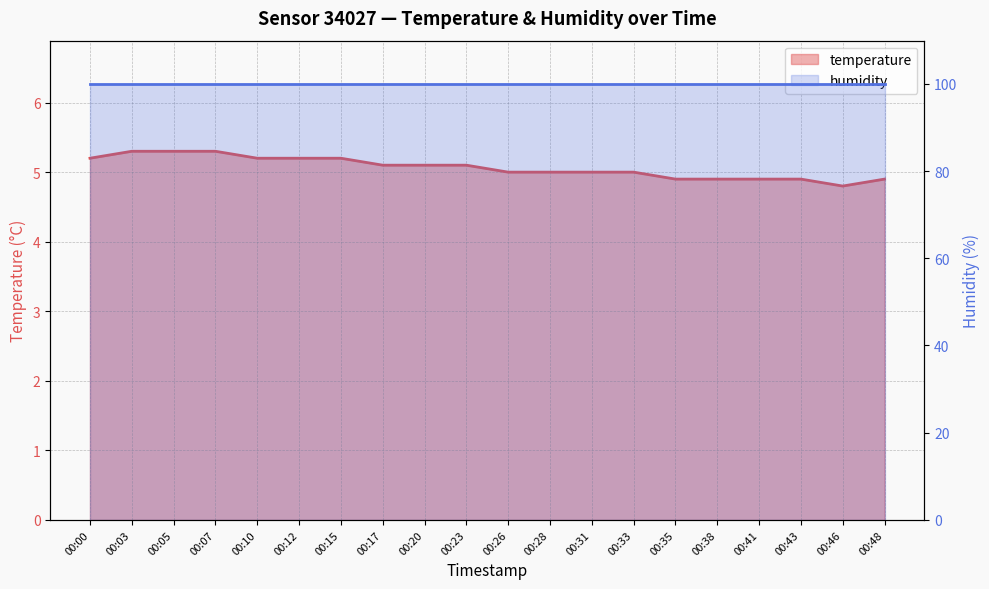

The chart shows a value of 8.1 at 00:26. True or false?

False